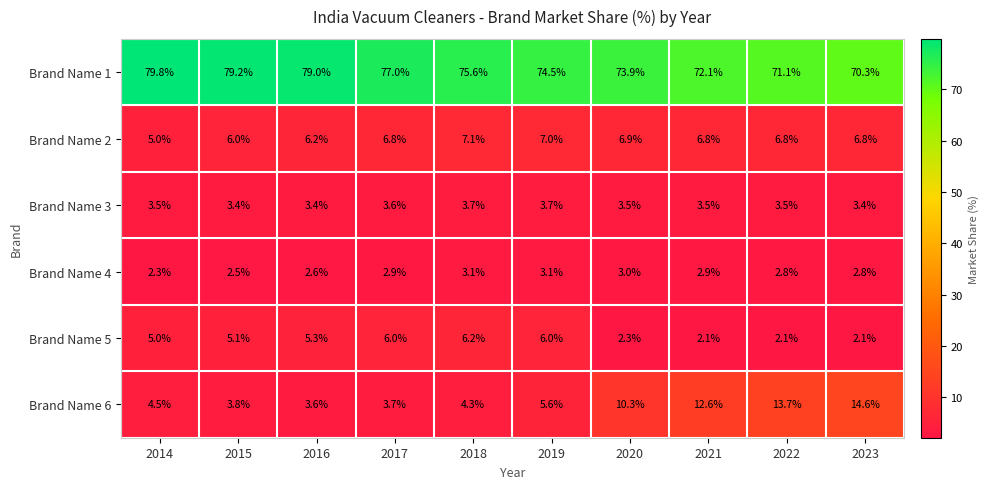

What is the minimum value for Brand Name 2?

5.0